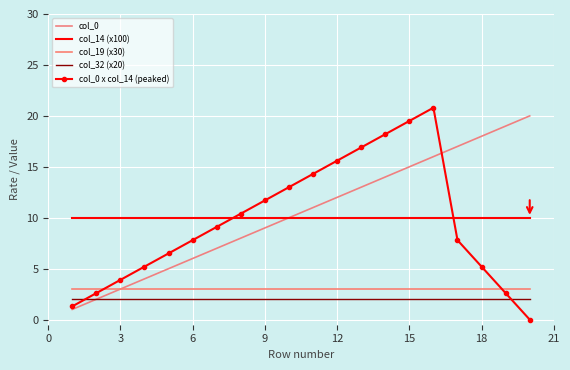

What is the sum of all col_14 (x100) values?

200.0